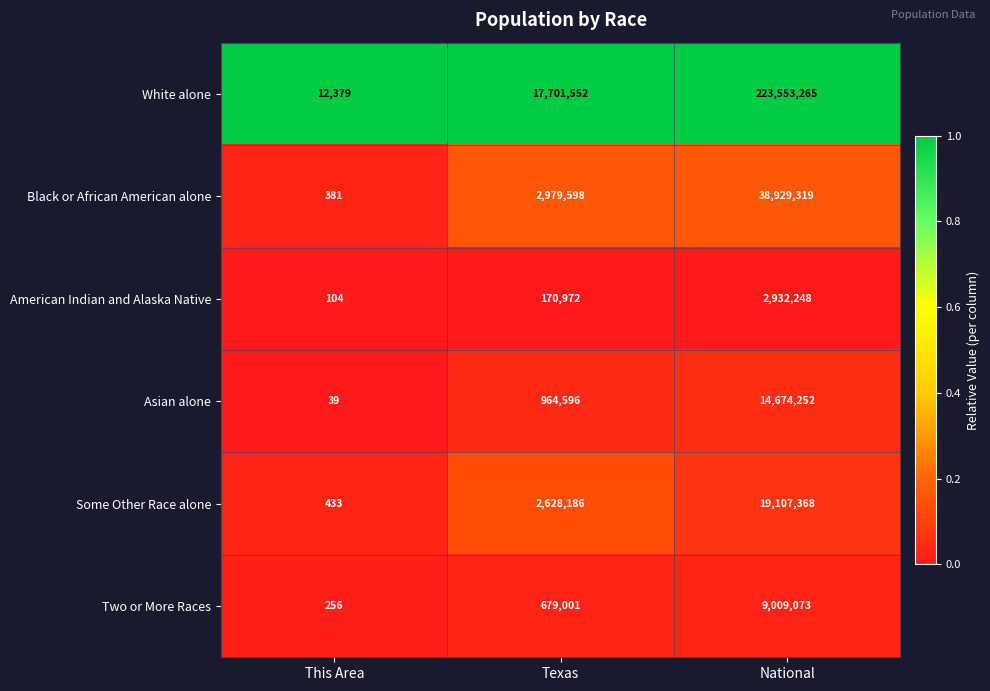

Is it true that Asian alone equals 3583326 at National?

False